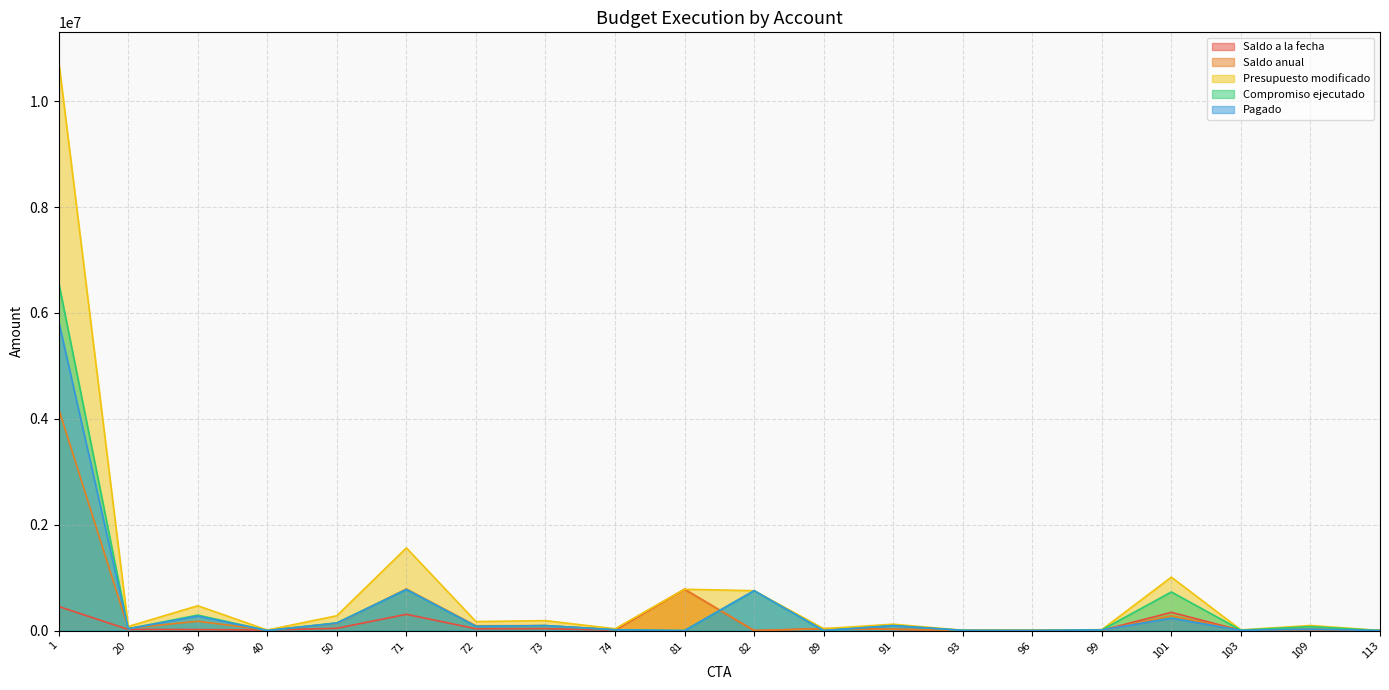

List the series in order of their peak value, lowest first.

Saldo a la fecha, Saldo anual, Pagado, Compromiso ejecutado, Presupuesto modificado